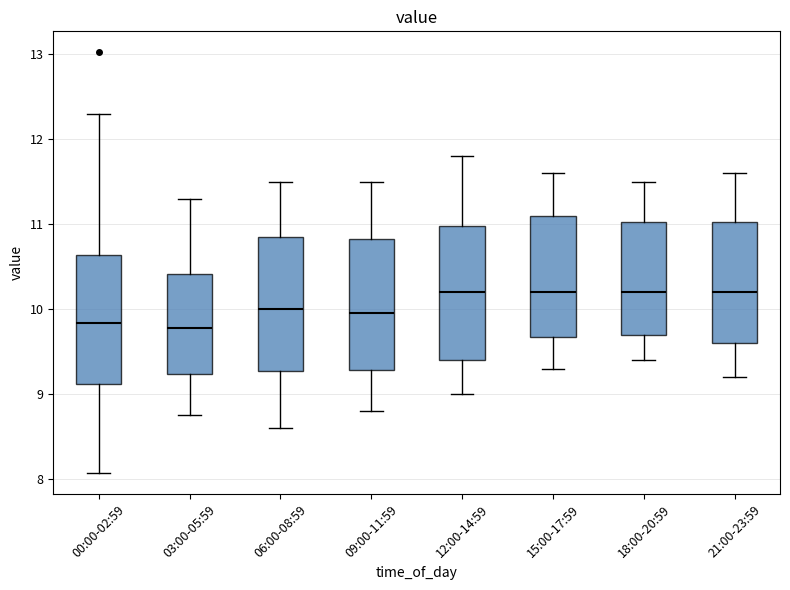

Where does the upper whisker of the box for 12:00-14:59 end on the y-axis? The values are not printed on the chart, so give them approximately, as read against the axis.

11.8